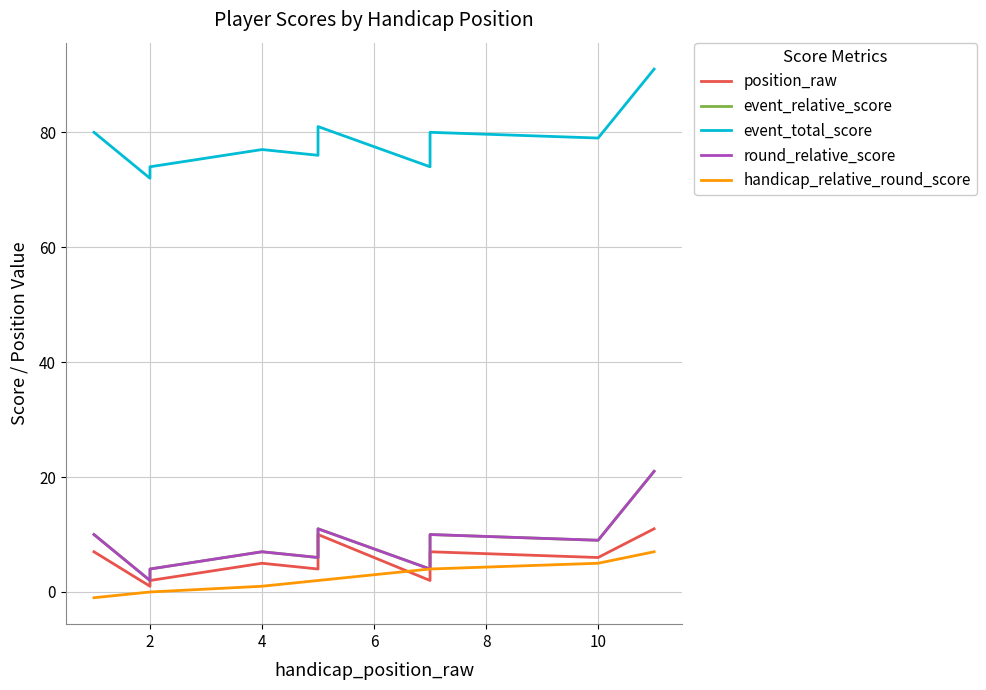

Which series has the widest spread of values?

event_relative_score